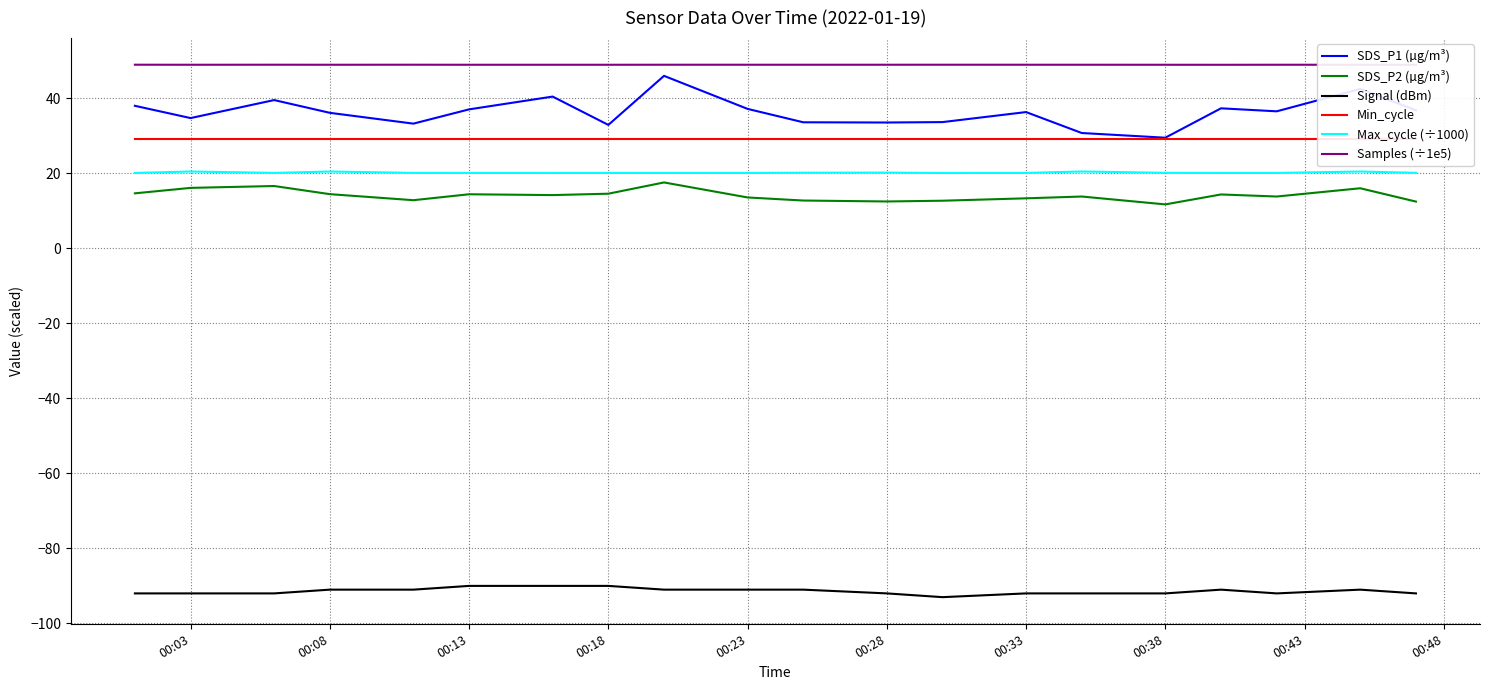

True or false: Signal (dBm) and Max_cycle (÷1000) cross at least once.

False